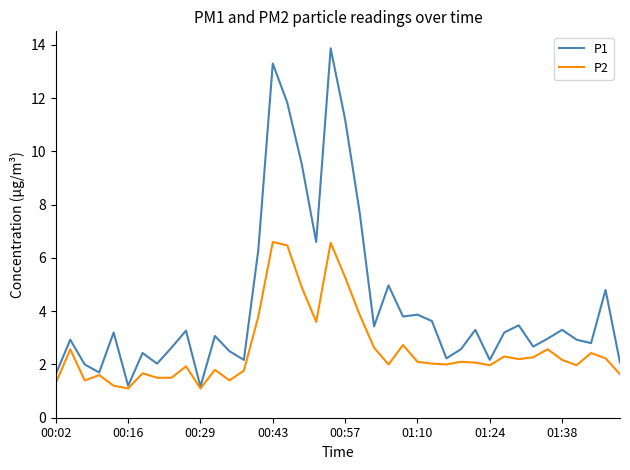

Which series has the largest range (max minus min)?

P1